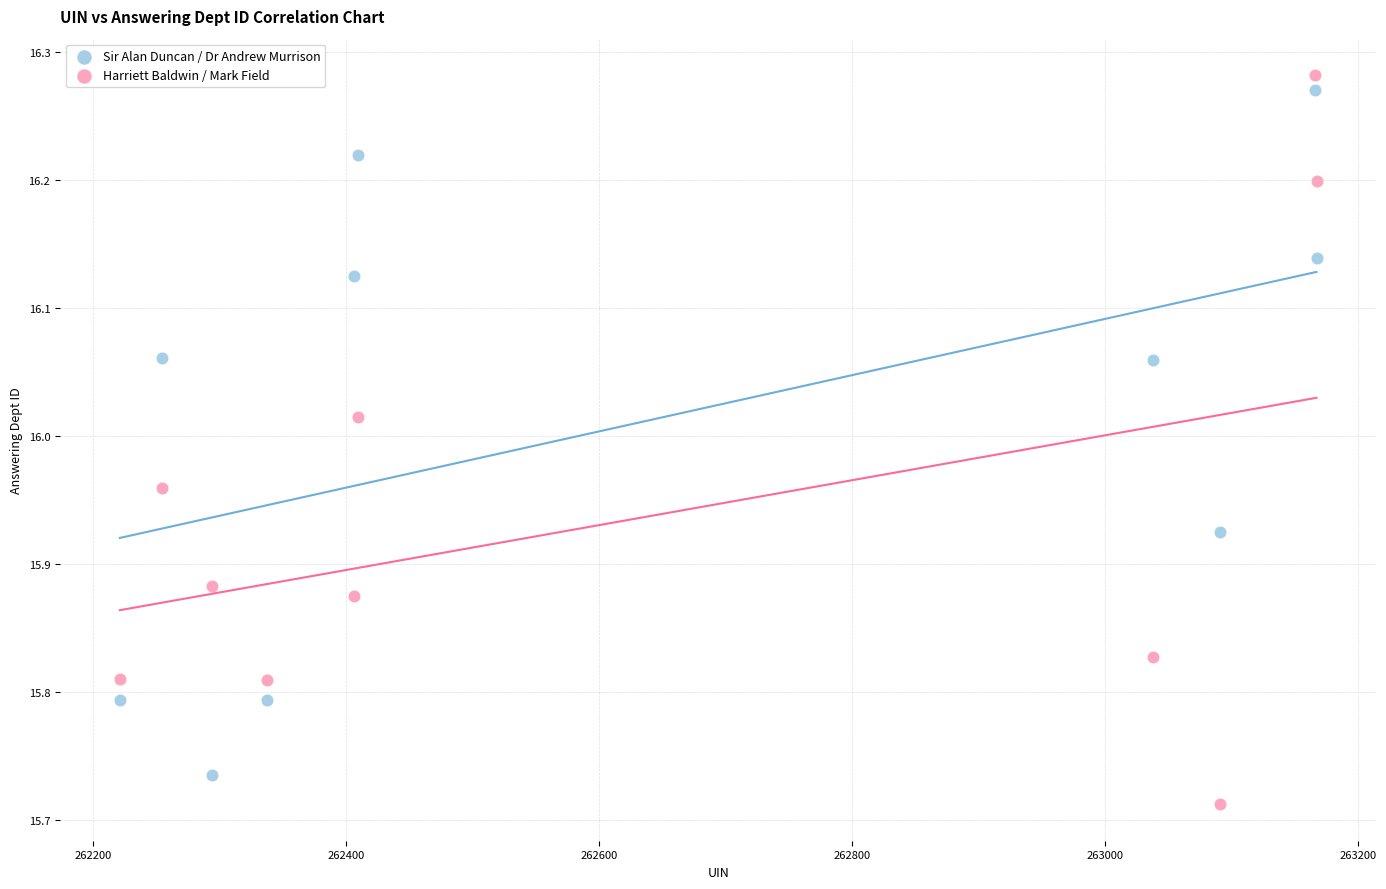

Which series has the largest Y range (max minus min)?

Harriett Baldwin / Mark Field